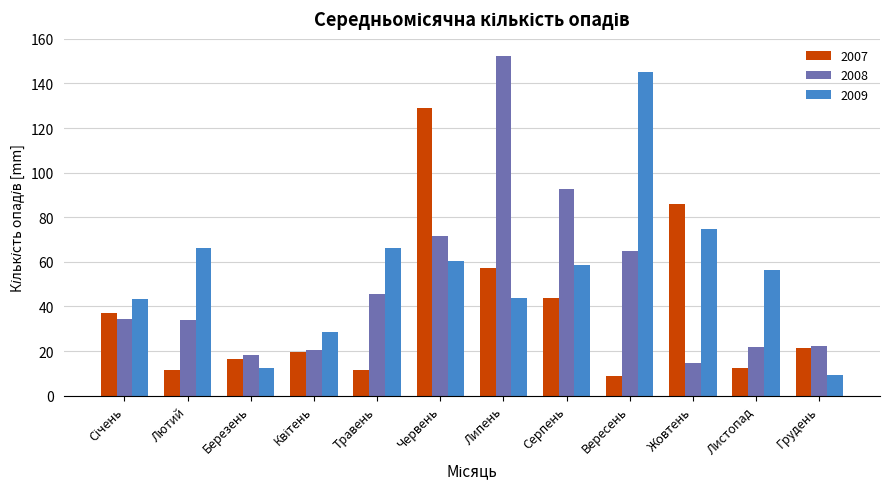

What is the difference between the maximum and minimum values in the 2007 series?

120.4